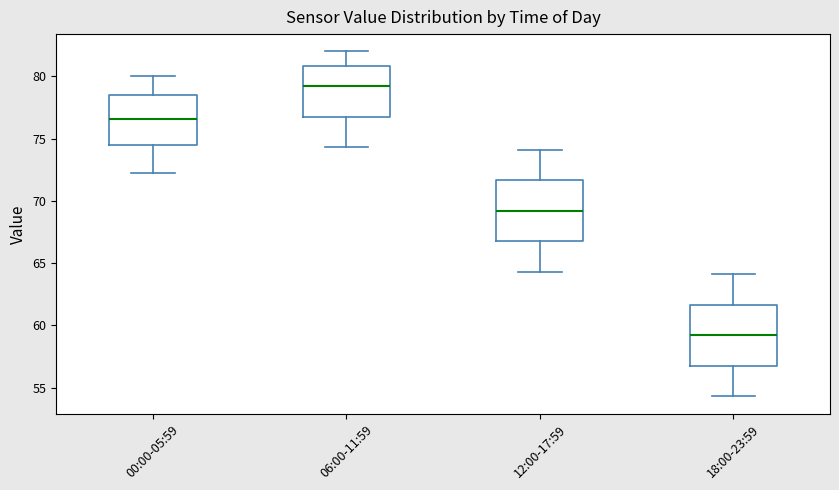

Where is the upper edge of the box for 00:00-05:59 on the y-axis? The values are not printed on the chart, so give them approximately, as read against the axis.

78.5